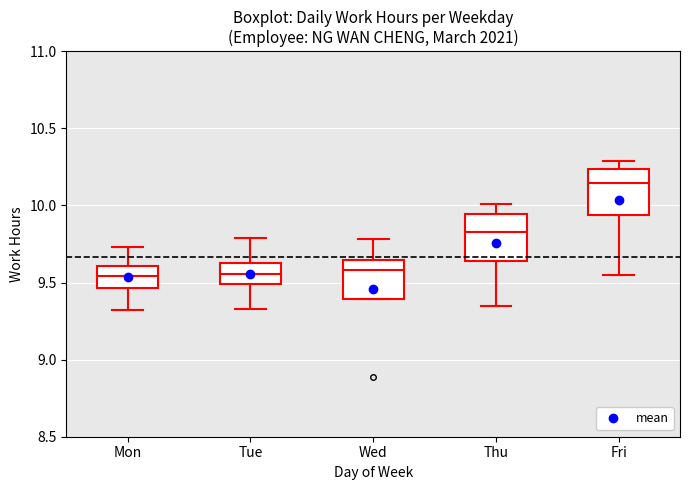

Reading left to right, transcribe this box plot: for each box, give where its median line is, the range the box spans, and where its two whiskers end, as read against the y-axis. The values are not printed on the chart, so give them approximately, as read against the axis.

Mon: median 9.55, box 9.45 to 9.60, whiskers 9.30 to 9.75
Tue: median 9.55, box 9.50 to 9.65, whiskers 9.35 to 9.80
Wed: median 9.60, box 9.40 to 9.65, whiskers 9.40 to 9.80
Thu: median 9.85, box 9.65 to 9.95, whiskers 9.35 to 10.00
Fri: median 10.15, box 9.95 to 10.25, whiskers 9.55 to 10.30